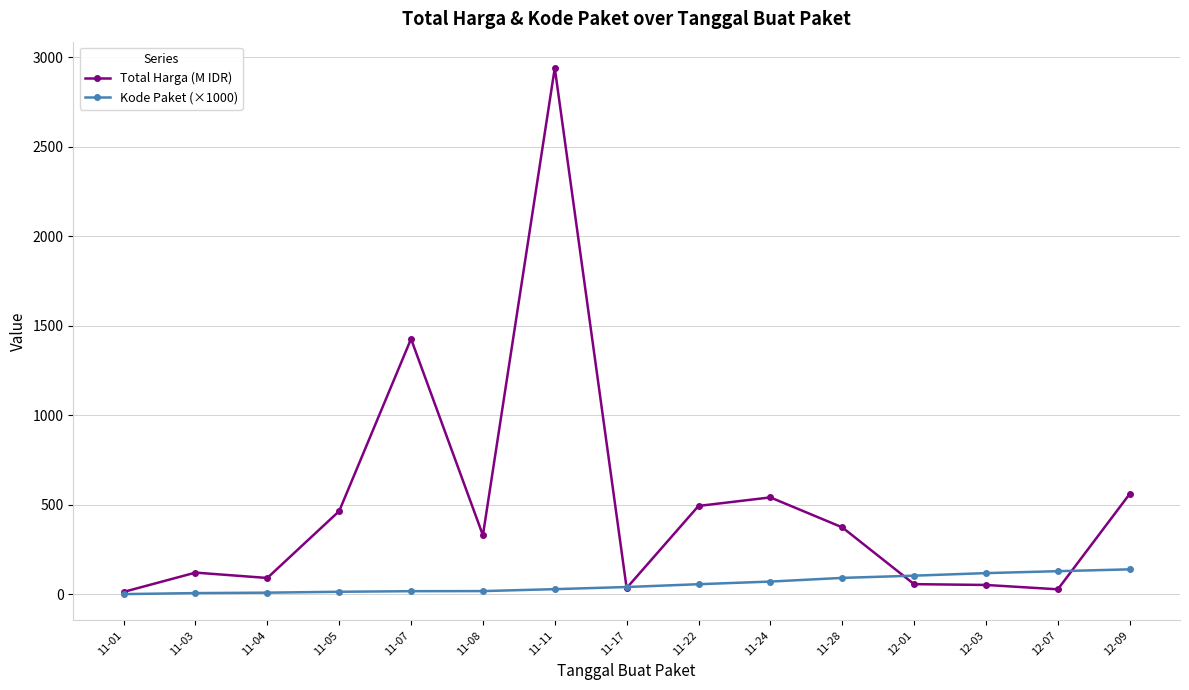

The value of Kode Paket (×1000) at 11-24 is 70.5. True or false?

True